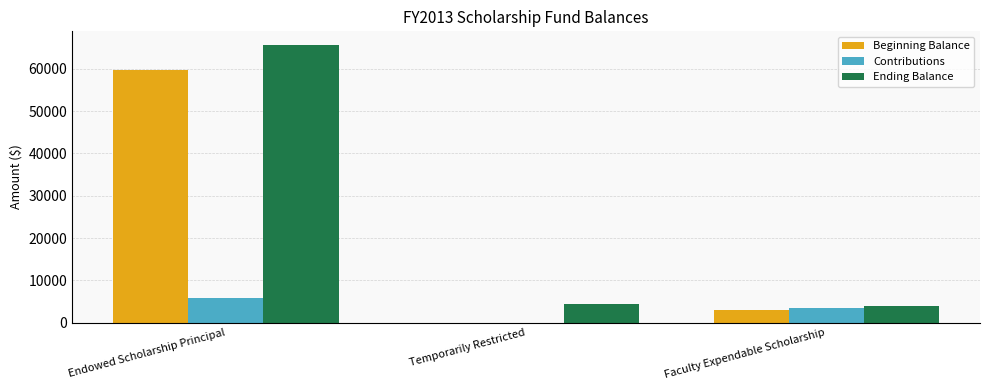

What is the average value of the Contributions series?

3072.5